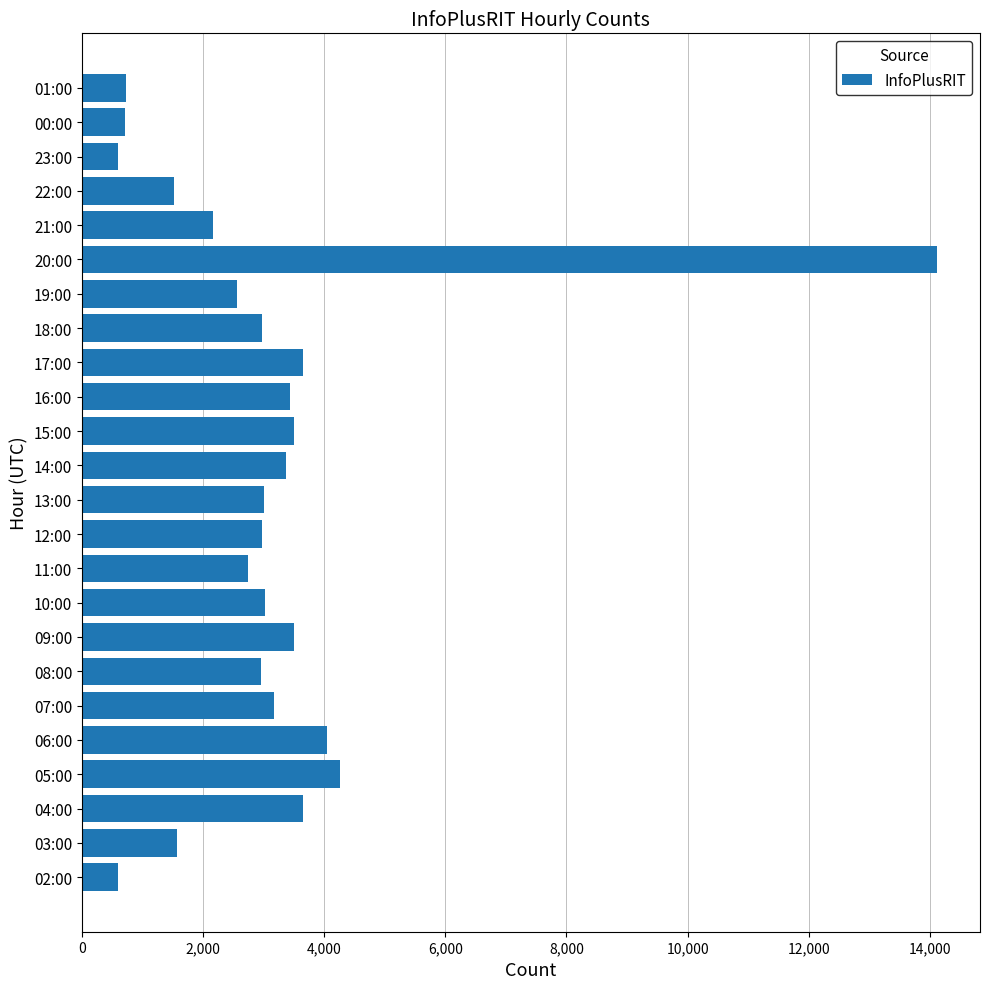

What is the sum of the values at 06:00 and 10:00?

7079